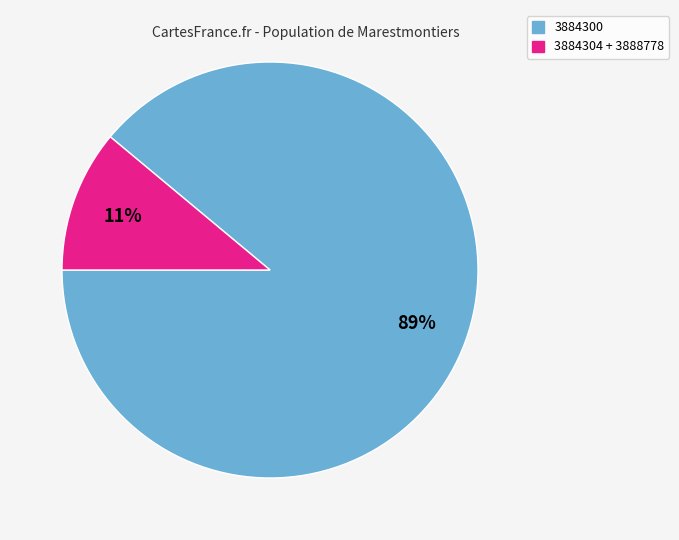

Is there a majority slice in this chart?

Yes